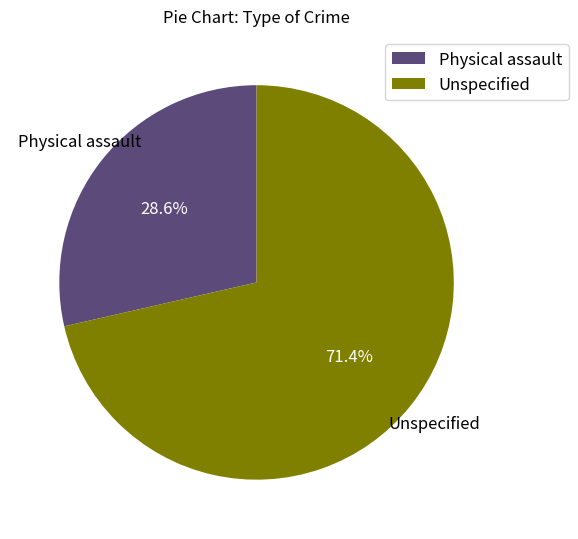

How much of the chart is everything except Physical assault?

71.4%